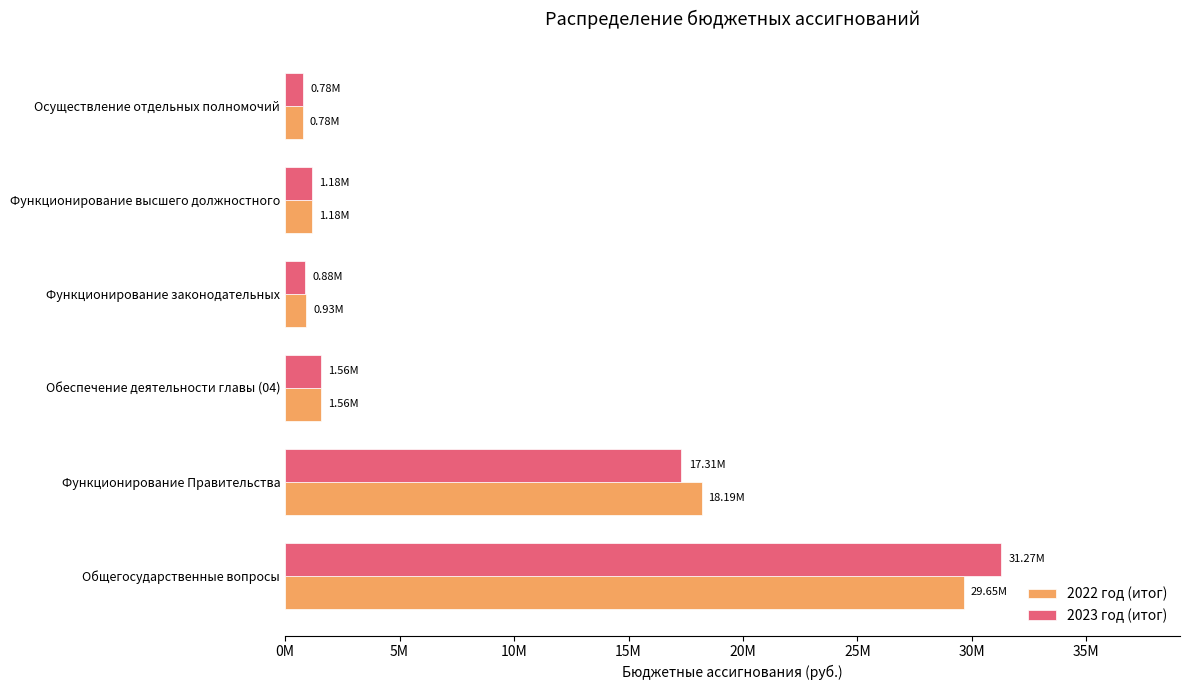

Where is 2022 год (итог) nearest to the value 15216830?

Функционирование Правительства